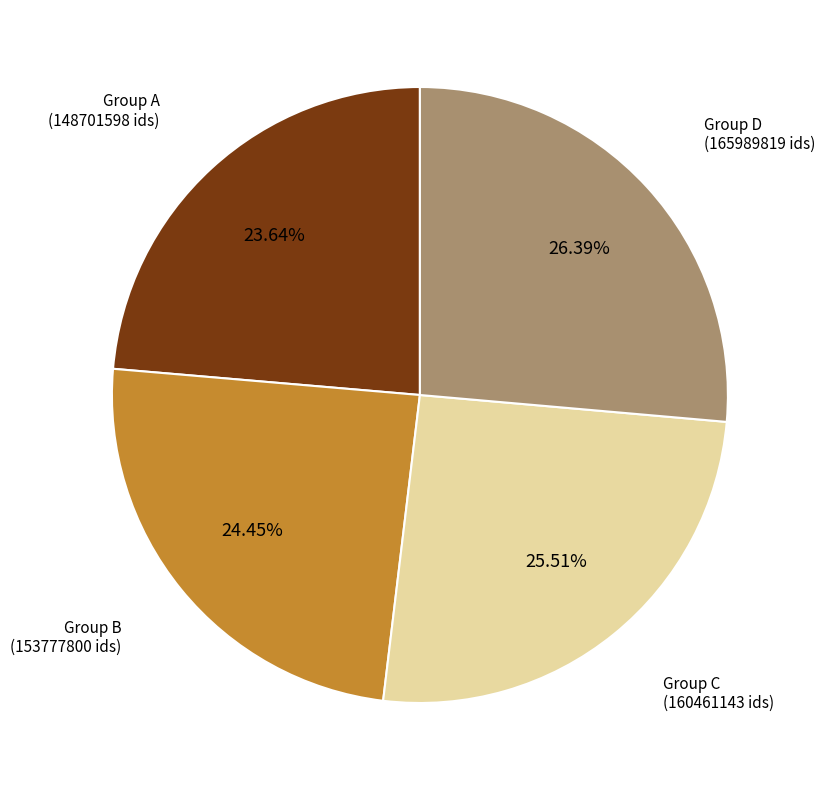

Is there any slice that represents more than half of the pie?

No